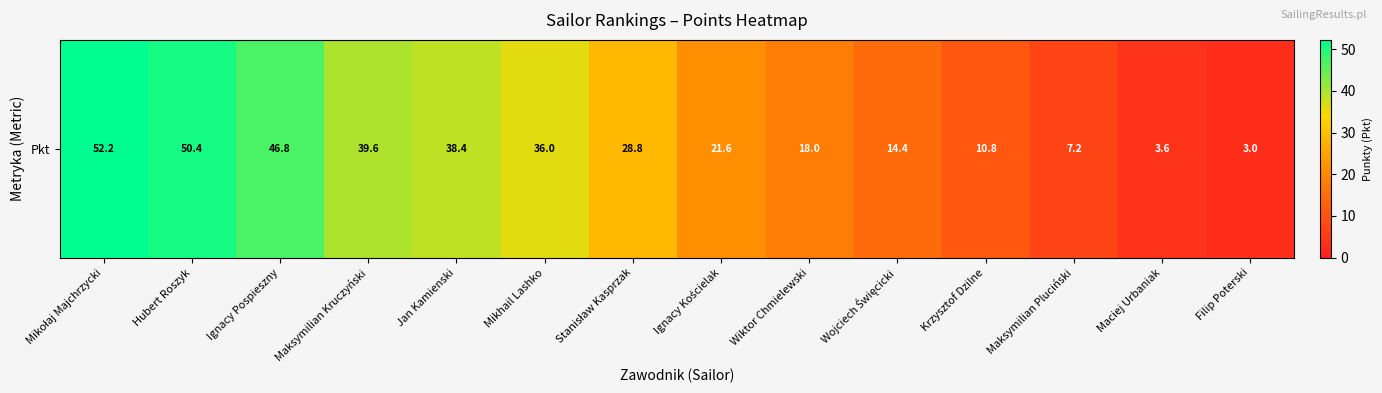

What is the greatest value displayed?

52.2